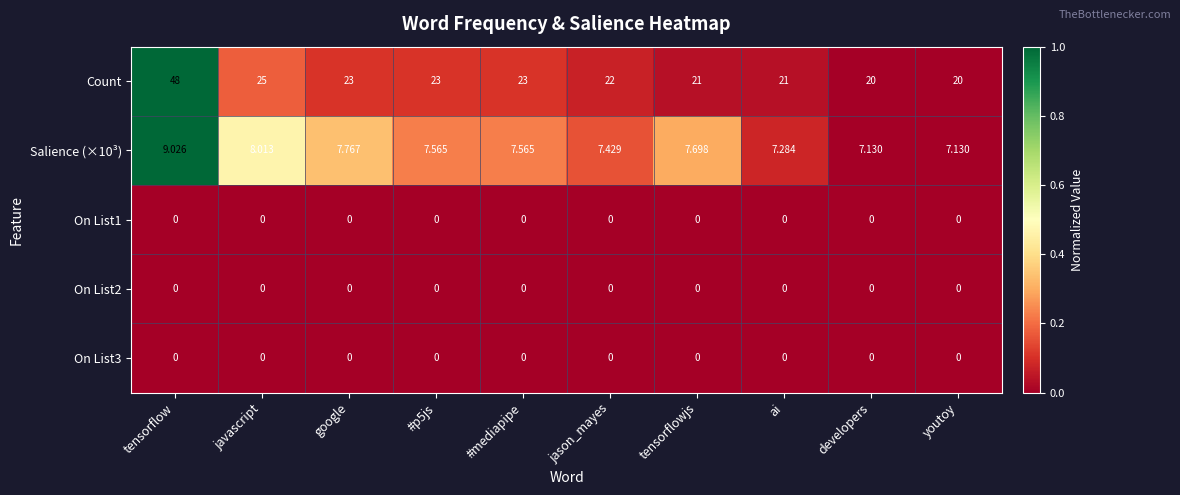

Which category has the highest value across all series?

tensorflow